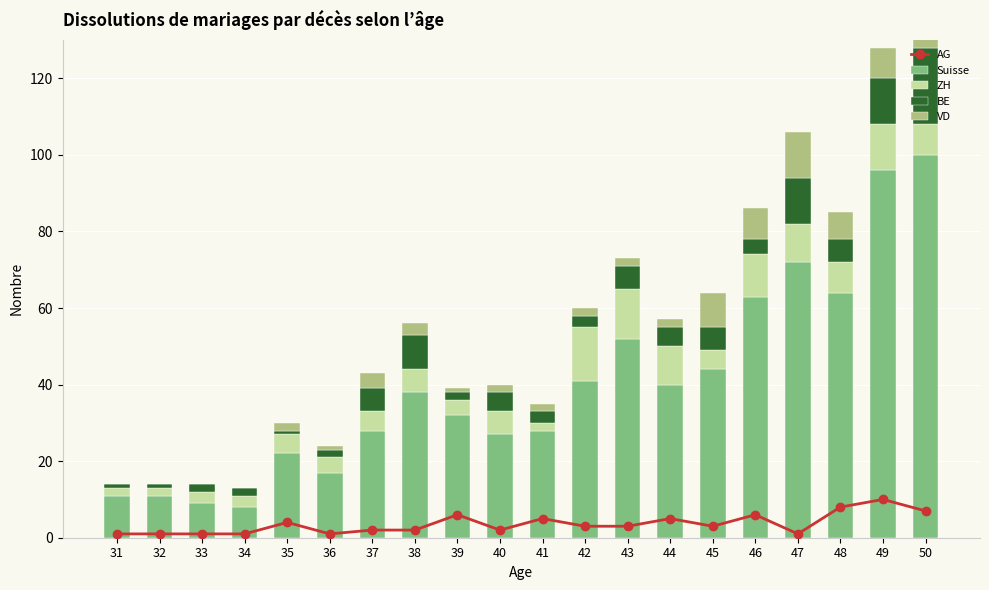

Reading right to left, list all the values displayed in this chart.

AG: 50=7	49=10	48=8	47=1	46=6	45=3	44=5	43=3	42=3	41=5	40=2	39=6	38=2	37=2	36=1	35=4	34=1	33=1	32=1	31=1
Suisse: 50=100	49=96	48=64	47=72	46=63	45=44	44=40	43=52	42=41	41=28	40=27	39=32	38=38	37=28	36=17	35=22	34=8	33=9	32=11	31=11
ZH: 50=8	49=12	48=8	47=10	46=11	45=5	44=10	43=13	42=14	41=2	40=6	39=4	38=6	37=5	36=4	35=5	34=3	33=3	32=2	31=2
BE: 50=20	49=12	48=6	47=12	46=4	45=6	44=5	43=6	42=3	41=3	40=5	39=2	38=9	37=6	36=2	35=1	34=2	33=2	32=1	31=1
VD: 50=11	49=8	48=7	47=12	46=8	45=9	44=2	43=2	42=2	41=2	40=2	39=1	38=3	37=4	36=1	35=2	34=0	33=0	32=0	31=0